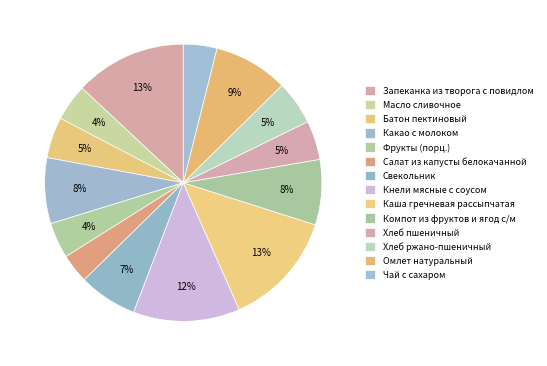

The Батон пектиновый slice represents 11% of the pie. True or false?

False